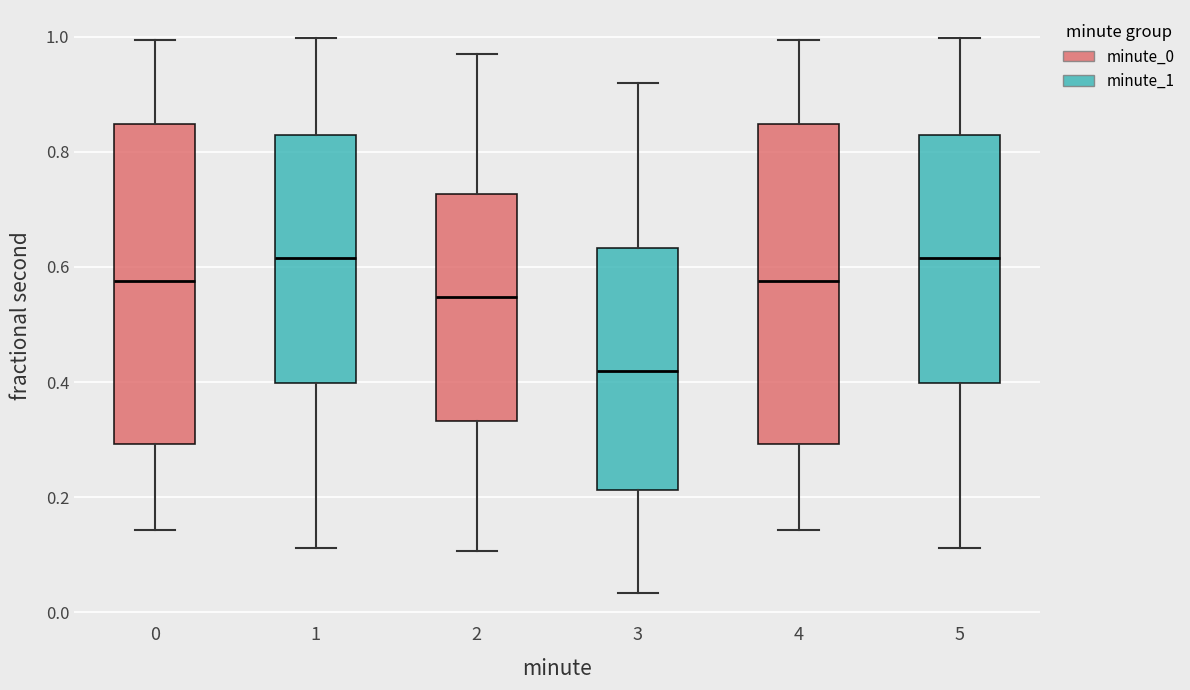

Reading left to right, transcribe this box plot: for each box, give where its median line is, the range the box spans, and where its two whiskers end, as read against the y-axis. The values are not printed on the chart, so give them approximately, as read against the axis.

0: median 0.58, box 0.30 to 0.84, whiskers 0.14 to 1.00
1: median 0.62, box 0.40 to 0.82, whiskers 0.12 to 1.00
2: median 0.54, box 0.34 to 0.72, whiskers 0.10 to 0.96
3: median 0.42, box 0.22 to 0.64, whiskers 0.04 to 0.92
4: median 0.58, box 0.30 to 0.84, whiskers 0.14 to 1.00
5: median 0.62, box 0.40 to 0.82, whiskers 0.12 to 1.00